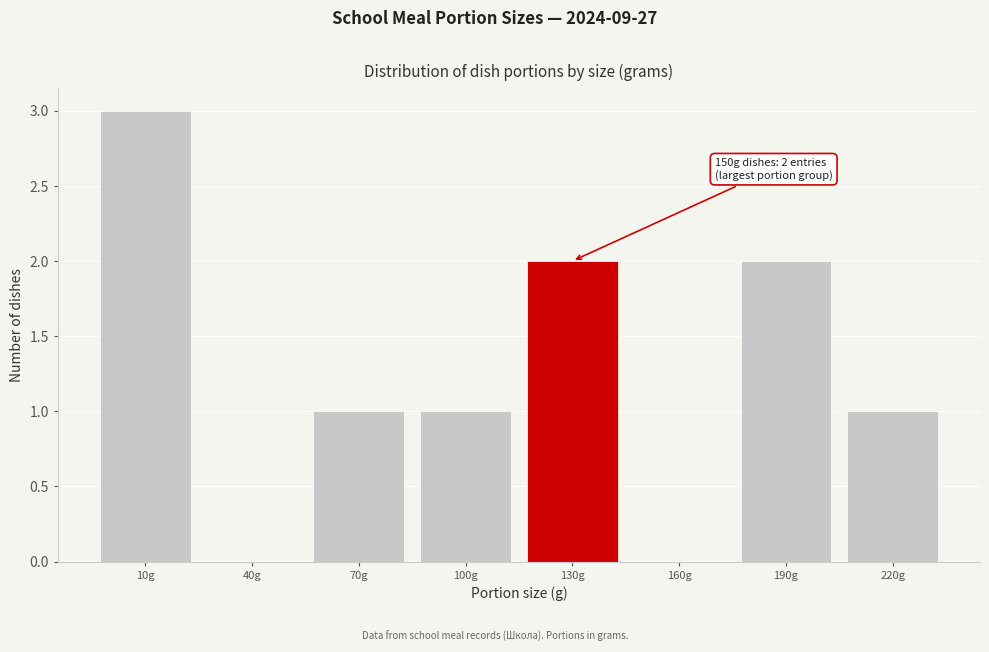

Reading right to left, extract all data points from this chart.

220g=1	190g=2	160g=0	130g=2	100g=1	70g=1	40g=0	10g=3